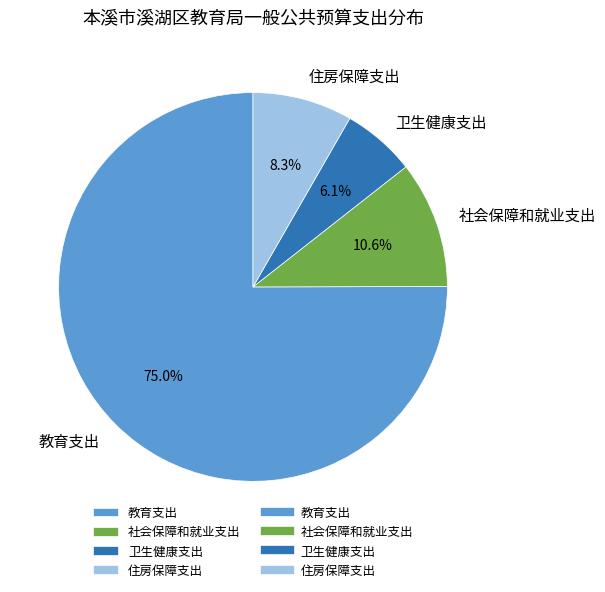

To the nearest percent, what percentage of the pie is 教育支出?

75%